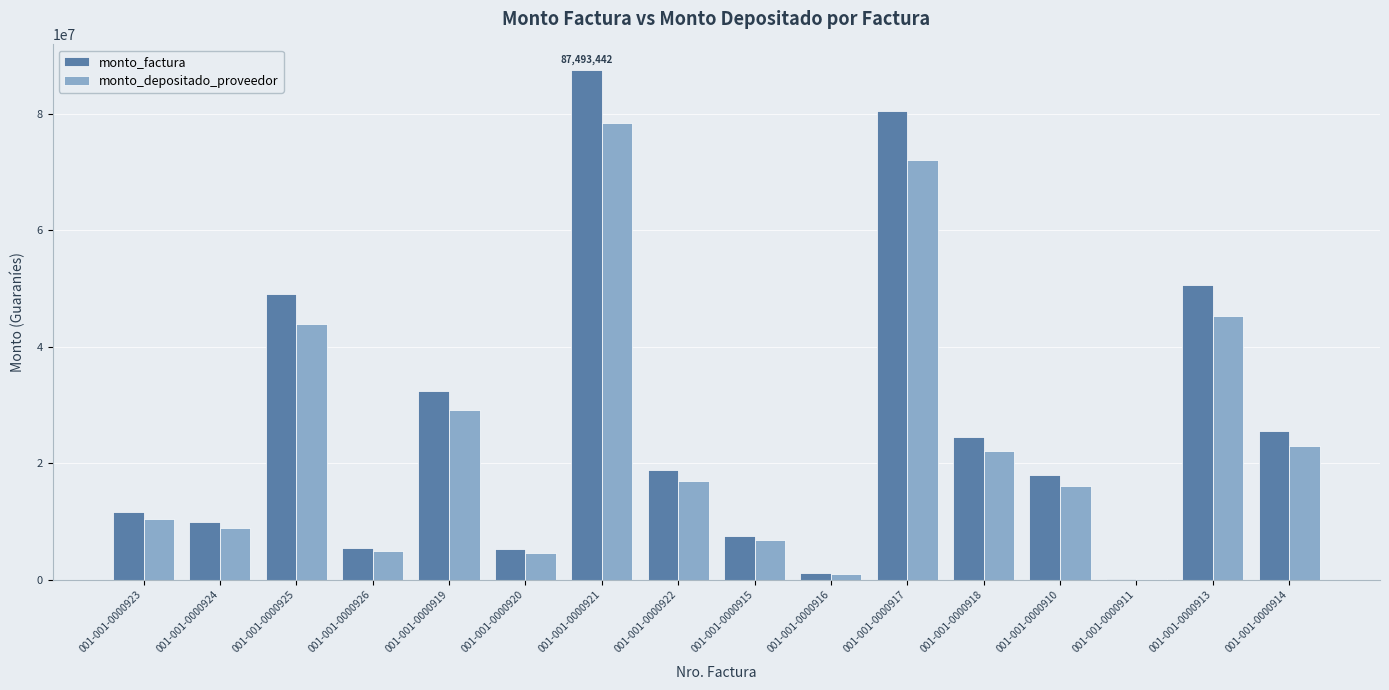

What is the total value across all series at 001-001-0000921?

165928926